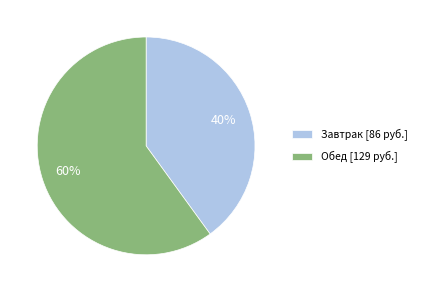

Count the number of slices in the pie.

2